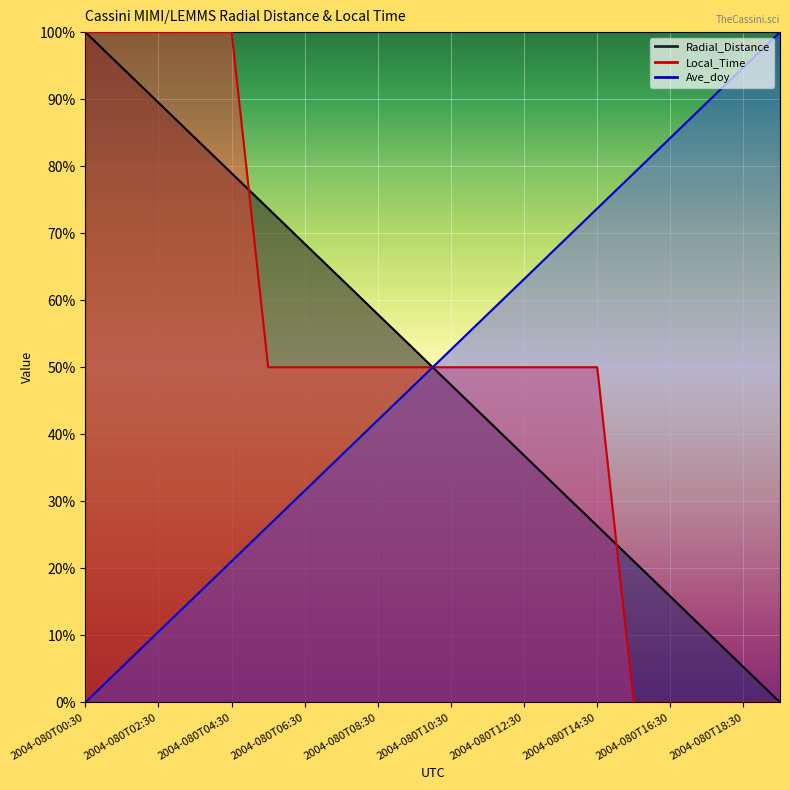

Is it true that Ave_doy equals 0.3 at 2004-080T05:30?

True